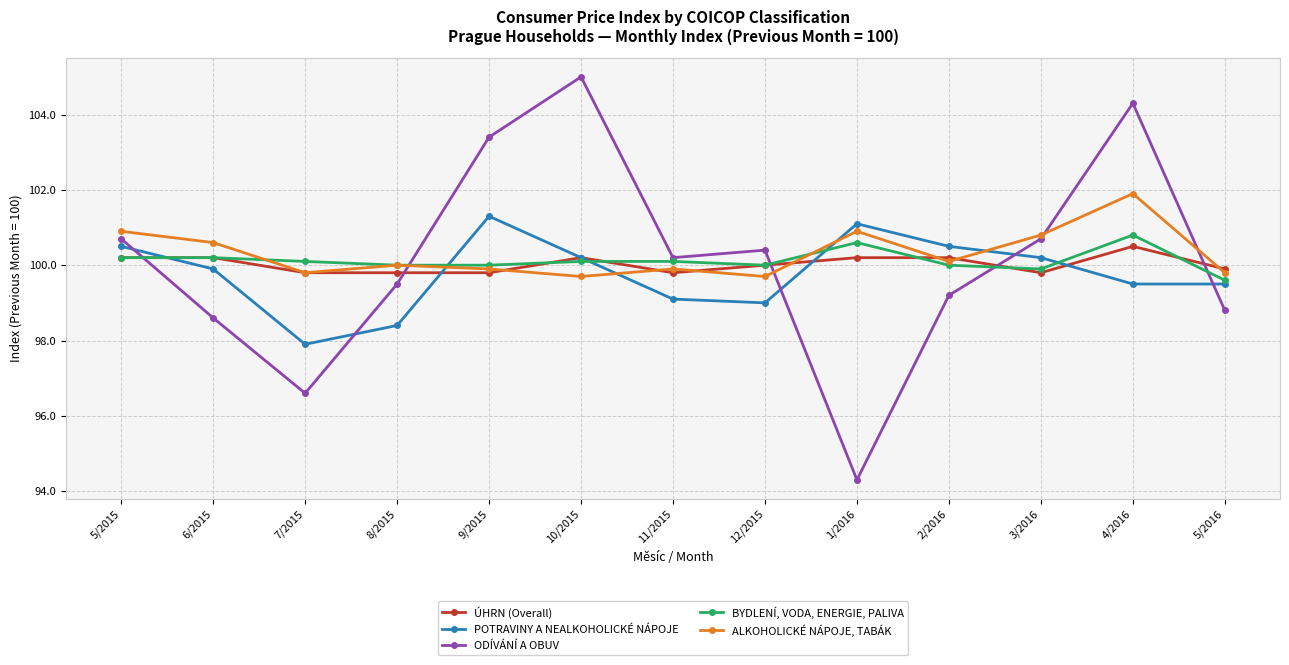

After their last crossing, which series has the higher values: POTRAVINY A NEALKOHOLICKÉ NÁPOJE or ODÍVÁNÍ A OBUV?

POTRAVINY A NEALKOHOLICKÉ NÁPOJE